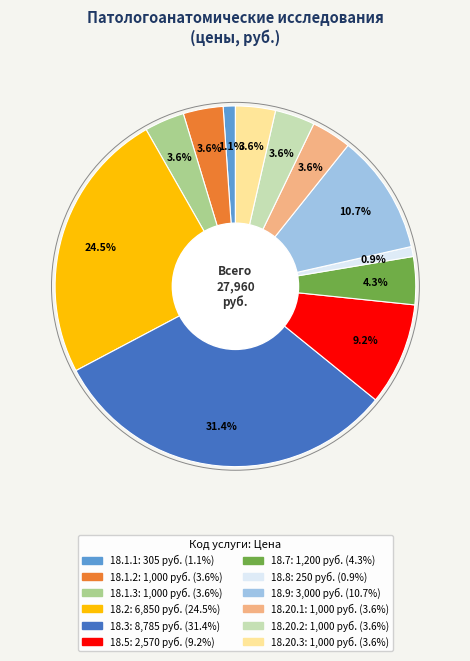

Does any single category account for the majority?

No